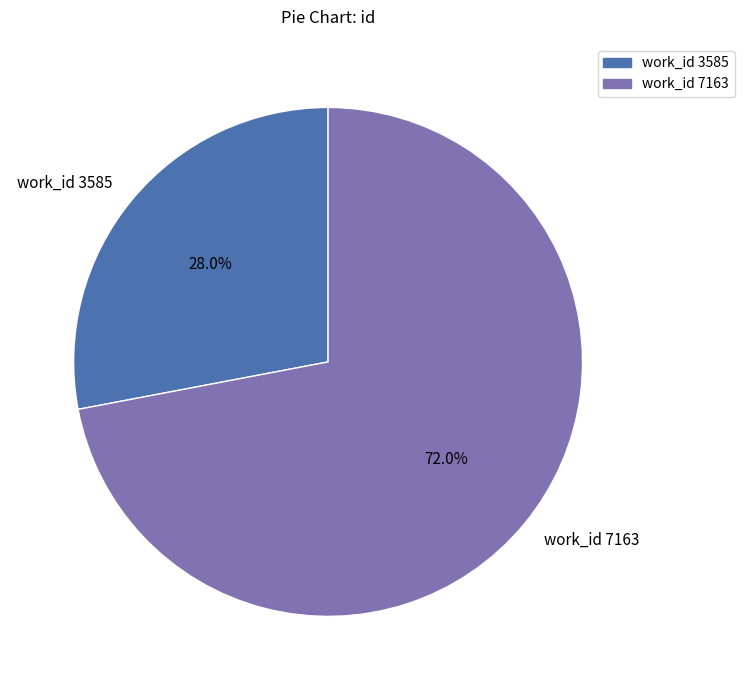

Which slice is the largest?

work_id 7163